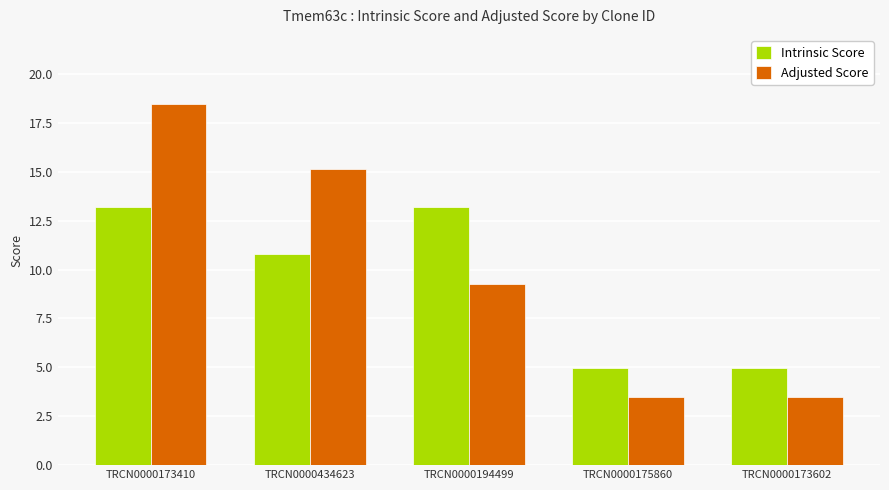

What value does the Intrinsic Score series have at TRCN0000434623?

10.8